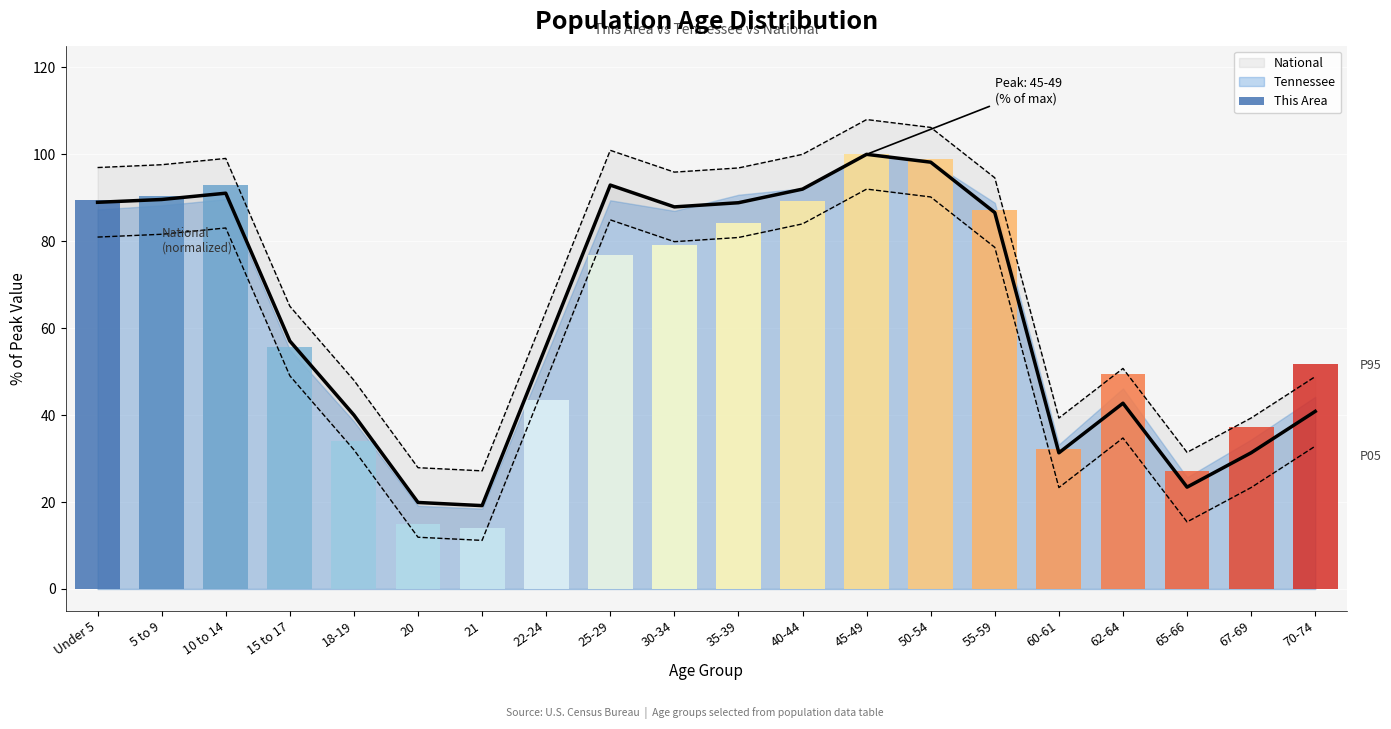

Where does the National series first go above 94?

Under 5